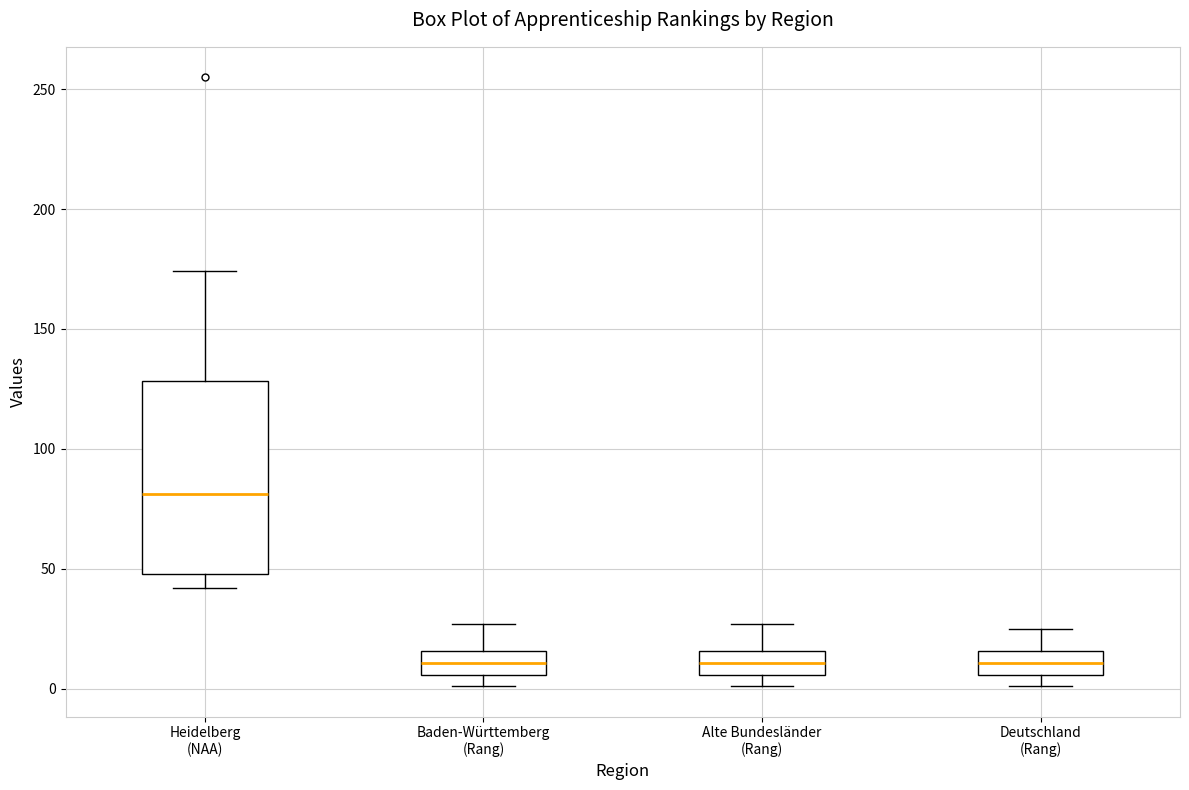

Where is the upper edge of the box for Baden-Württemberg (Rang) on the y-axis? The values are not printed on the chart, so give them approximately, as read against the axis.

15